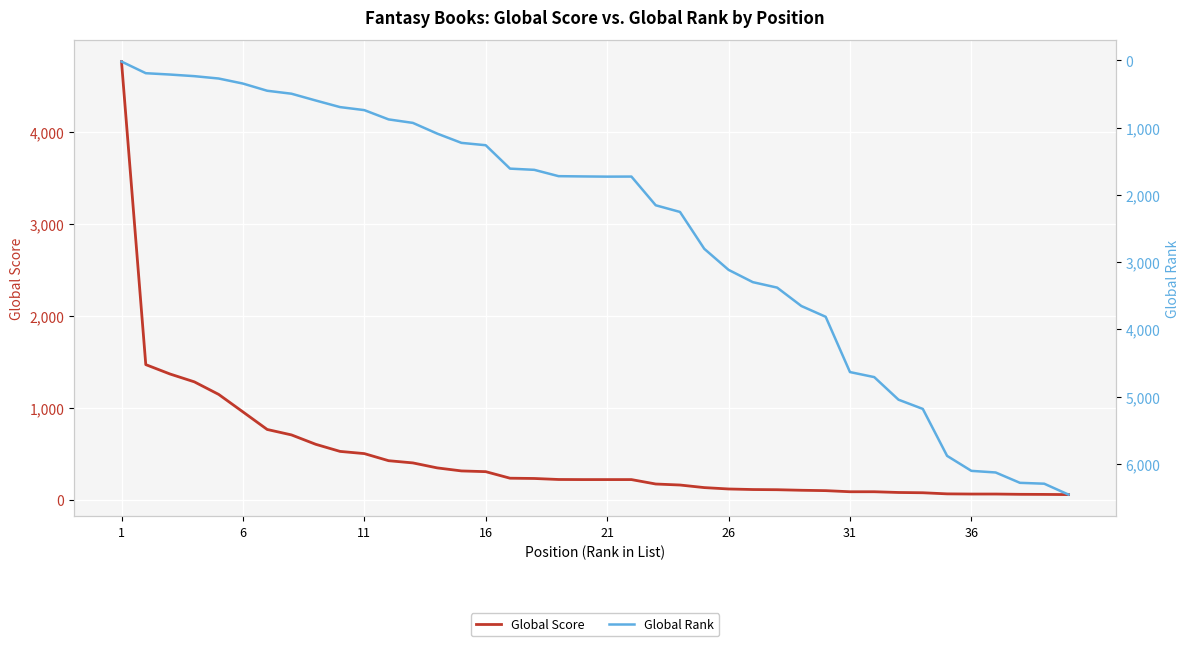

Which label corresponds to the smallest value in the chart?

1